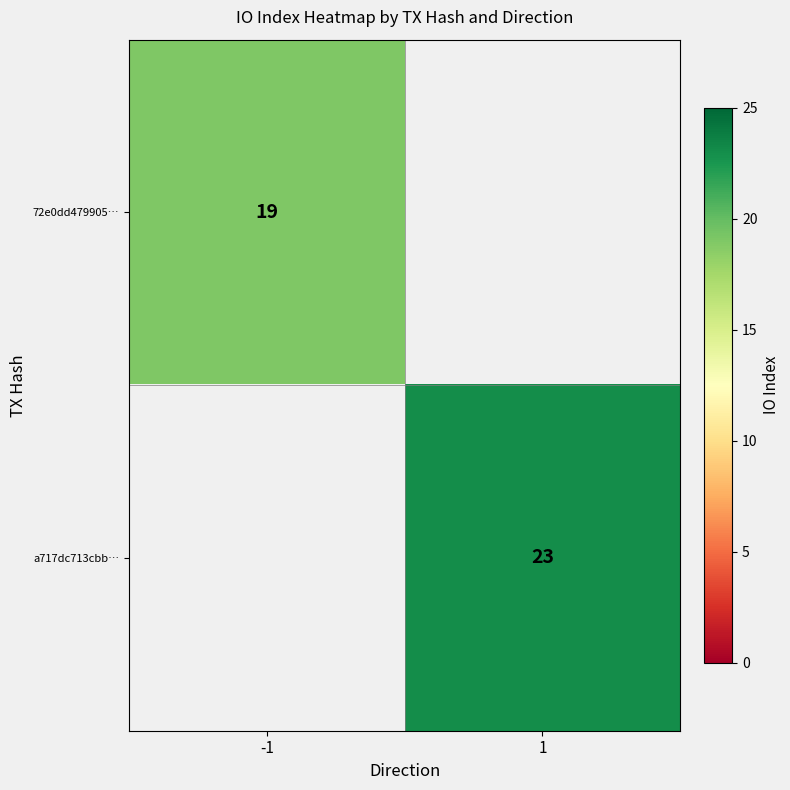

How many data points does each series have?

2